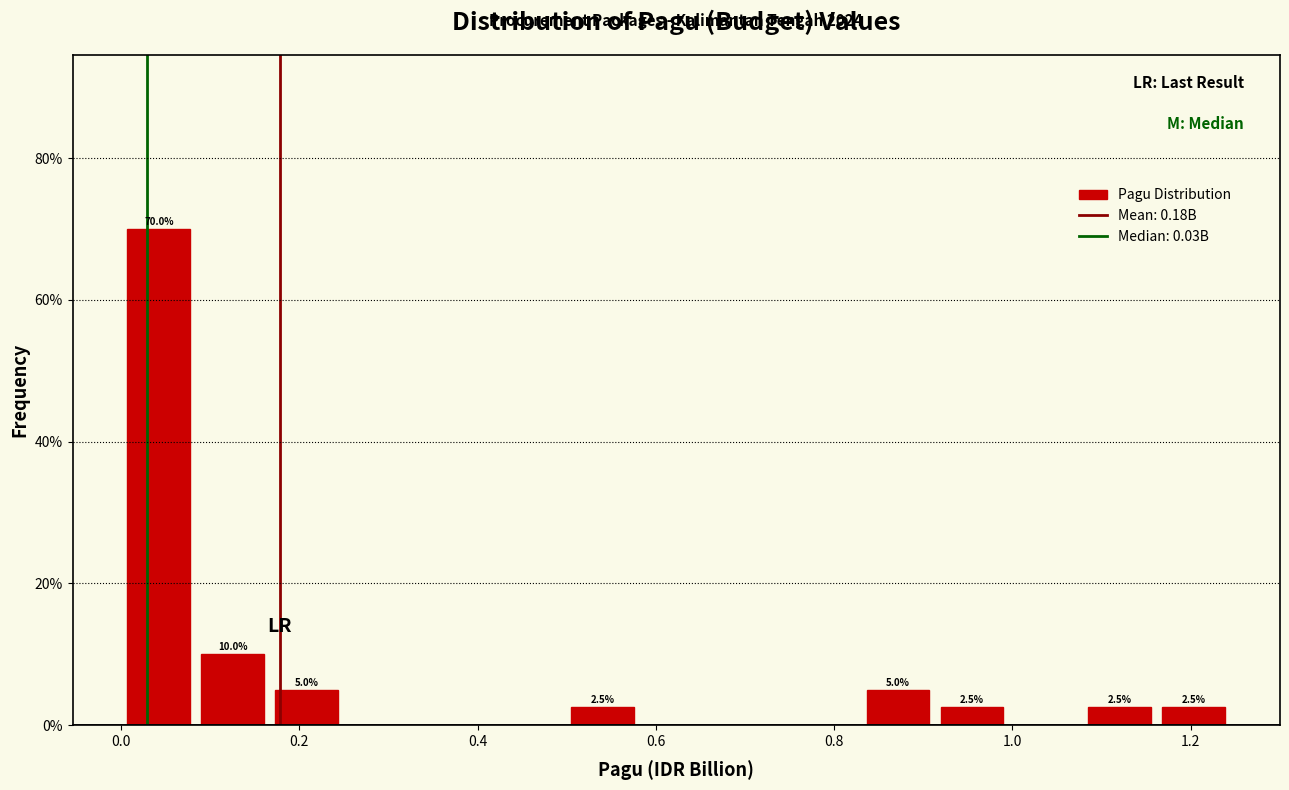

Over which range of the x-axis is the bar tallest?

0.00 to 0.08